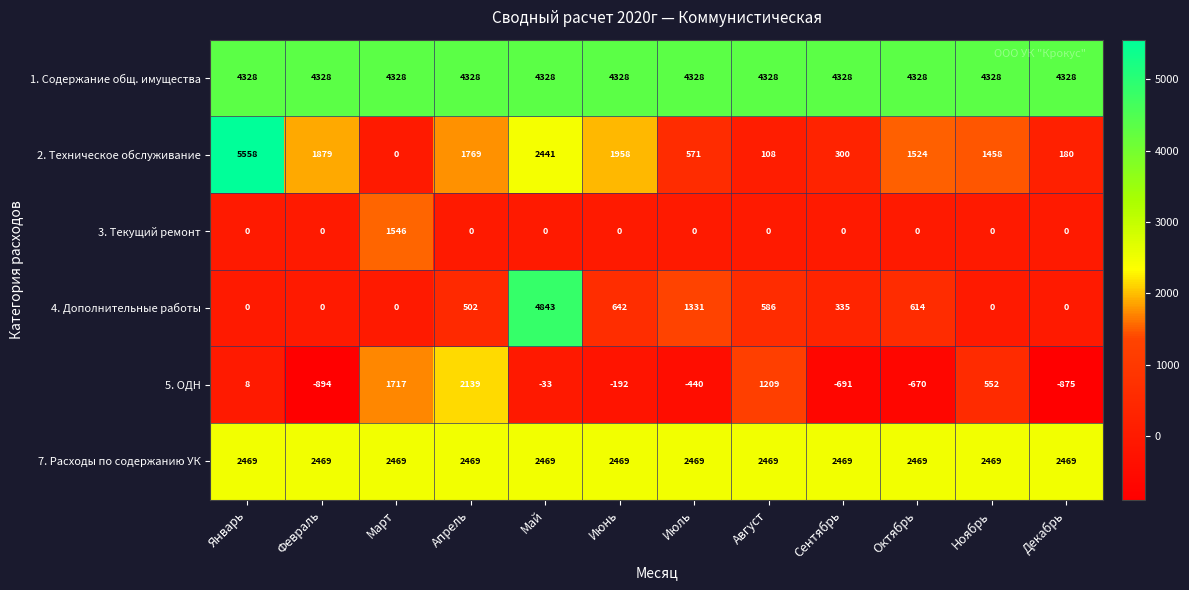

Rank the series by their maximum value, from lowest to highest.

3. Текущий ремонт, 5. ОДН, 7. Расходы по содержанию УК, 1. Содержание общ. имущества, 4. Дополнительные работы, 2. Техническое обслуживание